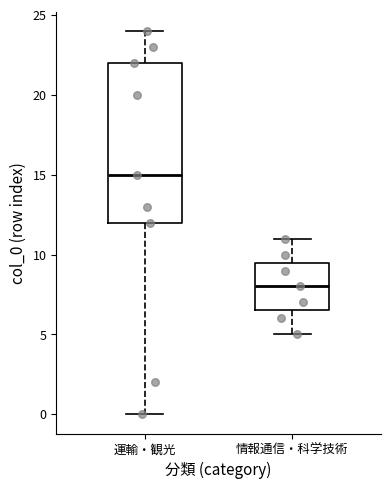

Reading left to right, read every box against the y-axis: the position of its median line, the range the box covers, and the ends of its whiskers. The values are not printed on the chart, so give them approximately, as read against the axis.

運輸・観光: median 15.0, box 12.0 to 22.0, whiskers 0.0 to 24.0
情報通信・科学技術: median 8.0, box 6.5 to 9.5, whiskers 5.0 to 11.0